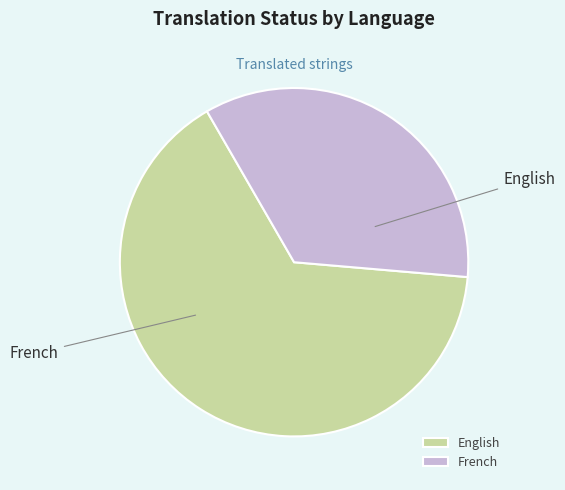

The French slice represents 35% of the pie. True or false?

True